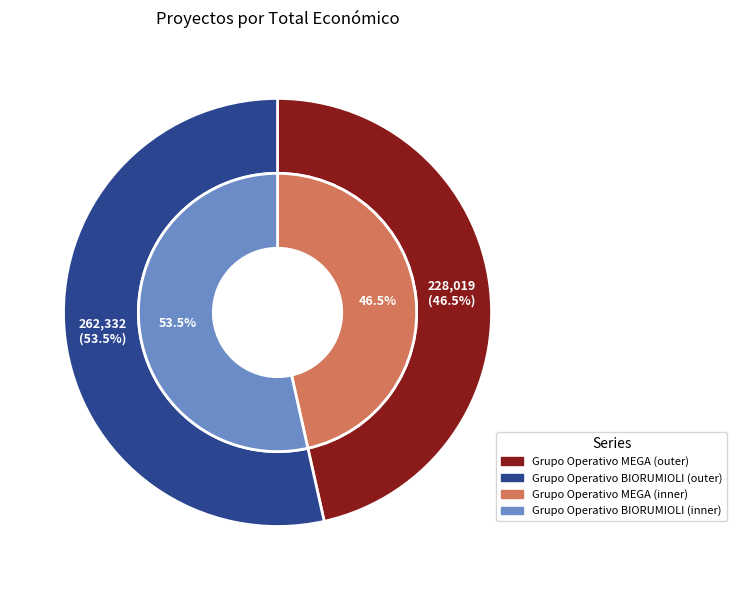

The Grupo Operativo MEGA slice represents 55% of the pie. True or false?

False